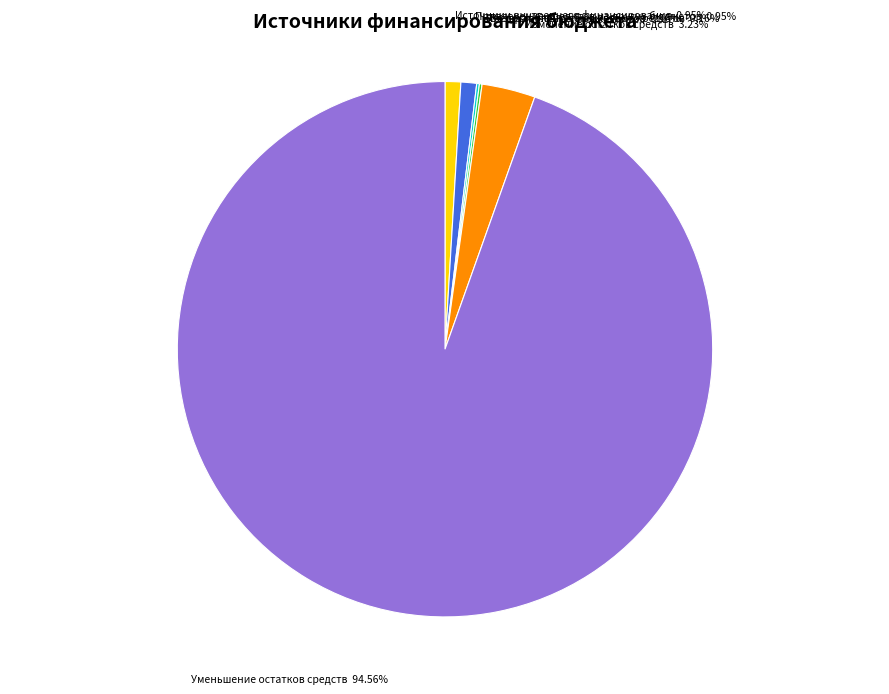

Is the sum of Изменение остатков средств and Уменьшение остатков средств greater than half?

Yes